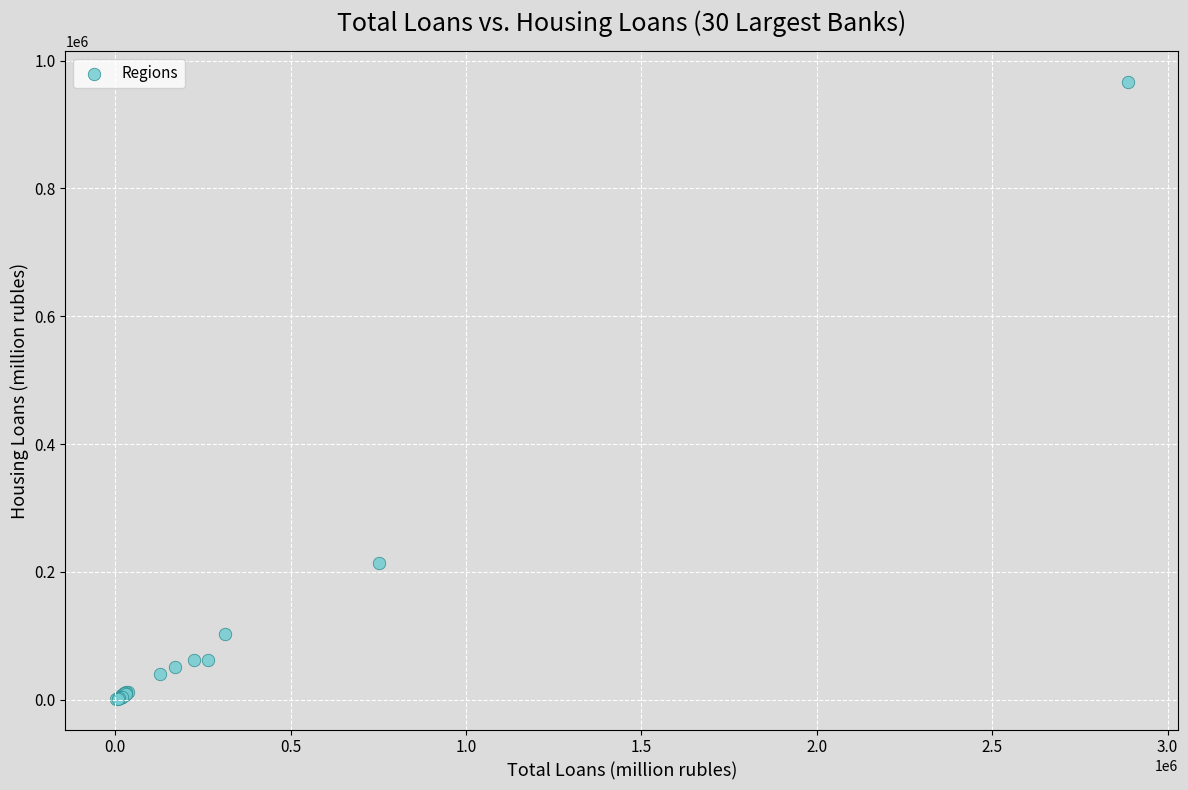

What Y value in the scatter plot is closest to 483941?

213544